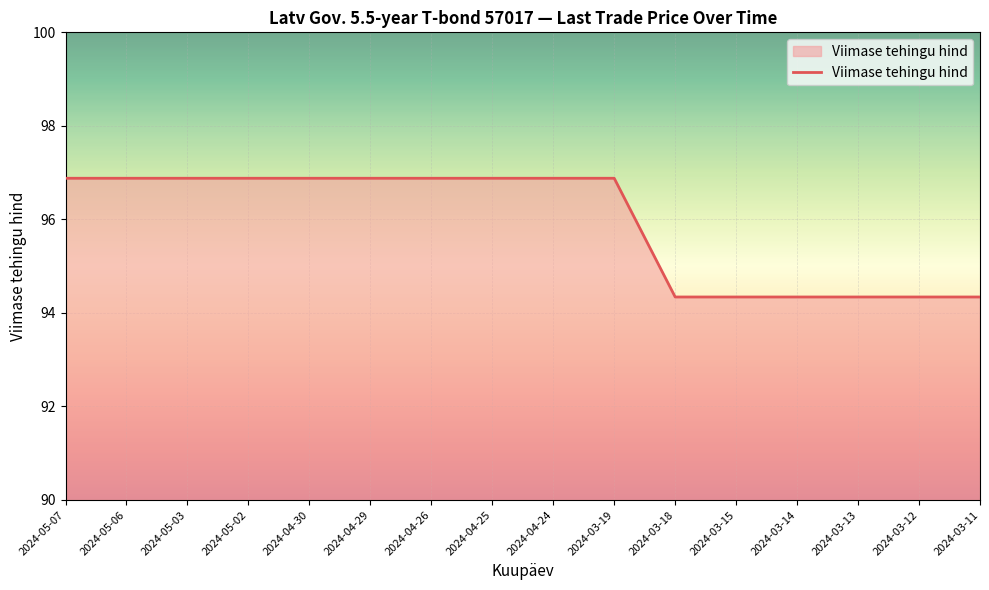

How many values are between 94 and 96?

6